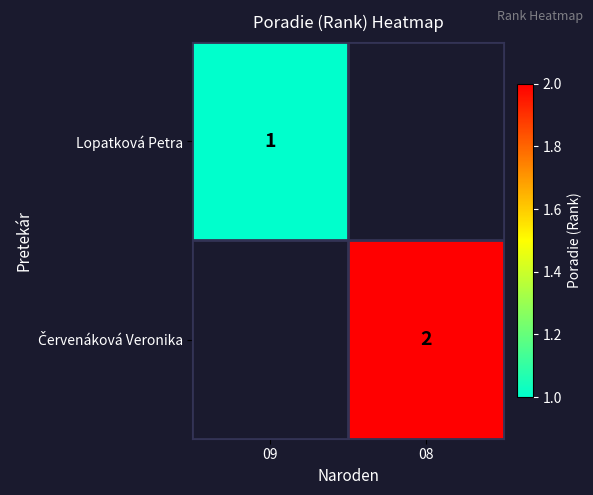

True or false: Lopatková Petra has a value of 0 at 09.

False